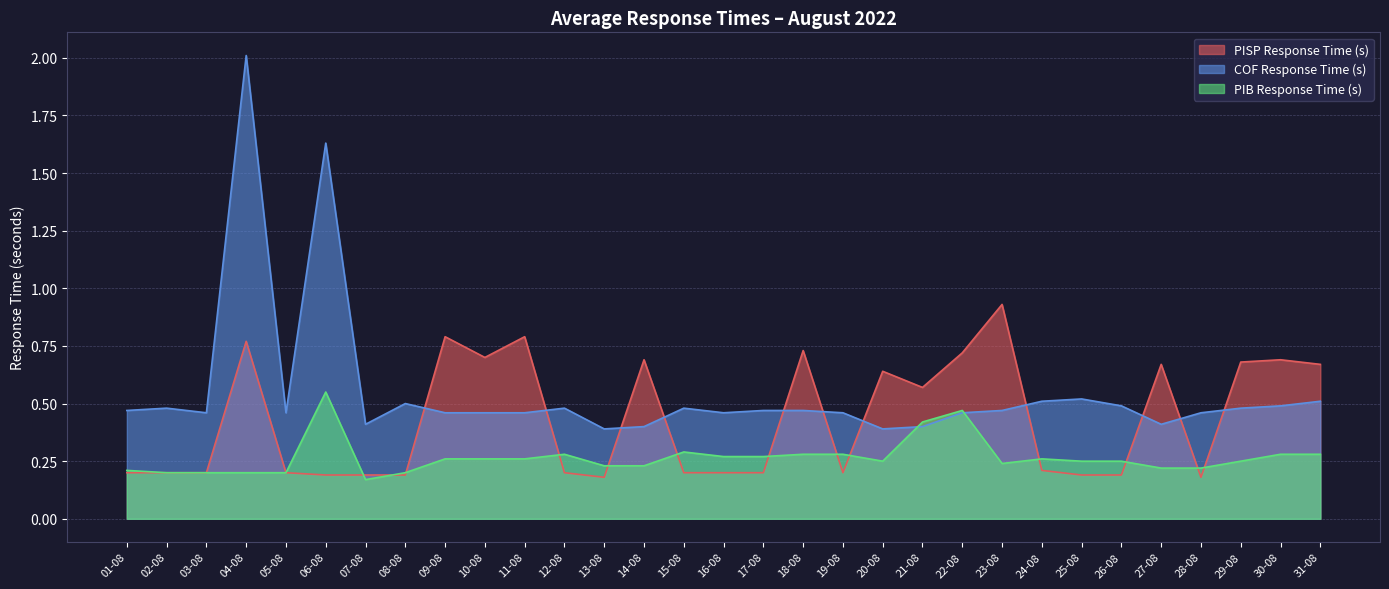

The COF Response Time (s) series shows 0.5 at 09-08. True or false?

True